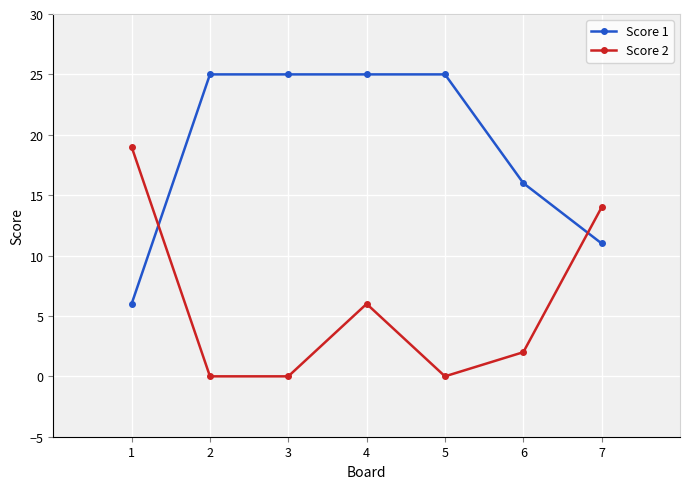

Reading right to left, what are all the values shown in this chart?

Score 1: 11	16	25	25	25	25	6
Score 2: 14	2	0	6	0	0	19